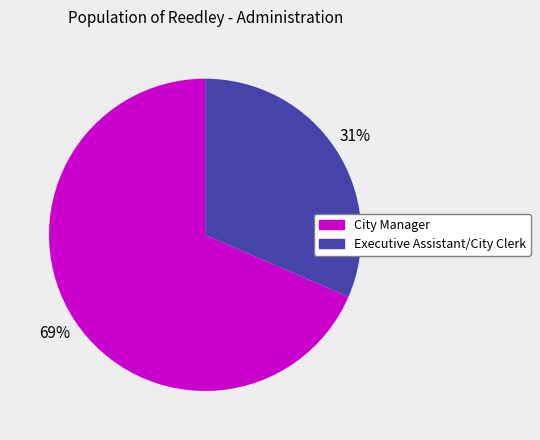

Which slice is the smallest?

Executive Assistant/City Clerk